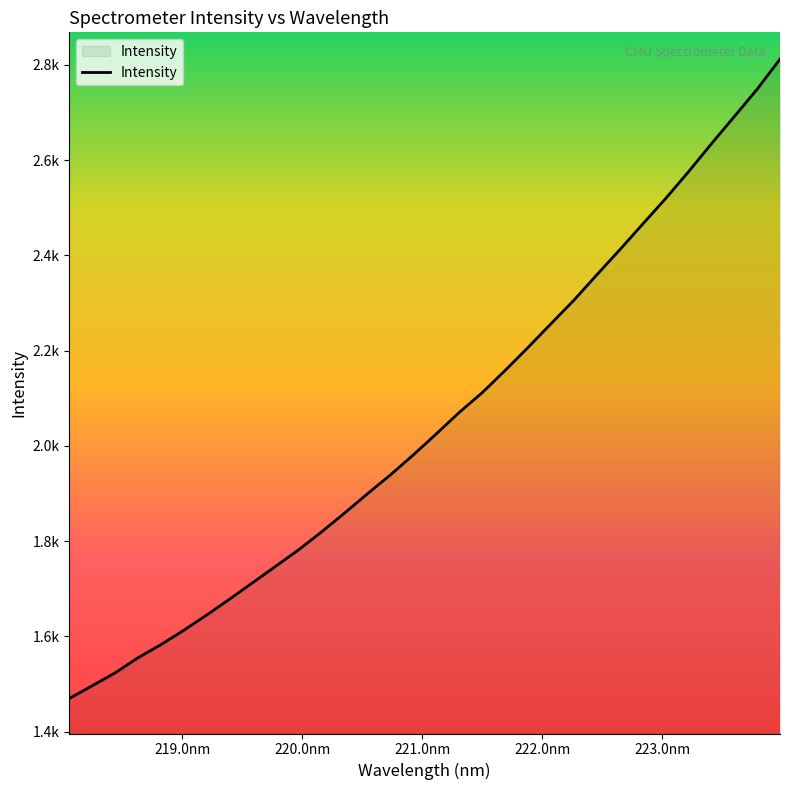

Does the chart have visible grid lines?

No